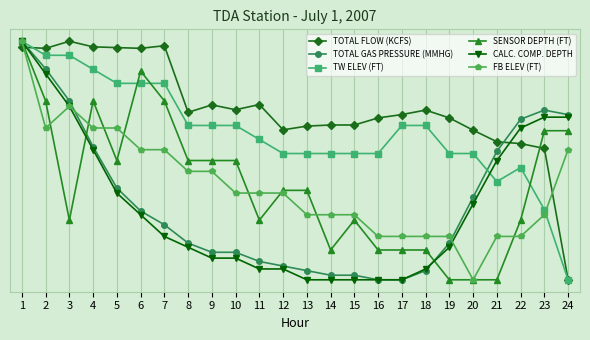

True or false: FB ELEV (FT) has a value of 0.6 at 2.

True